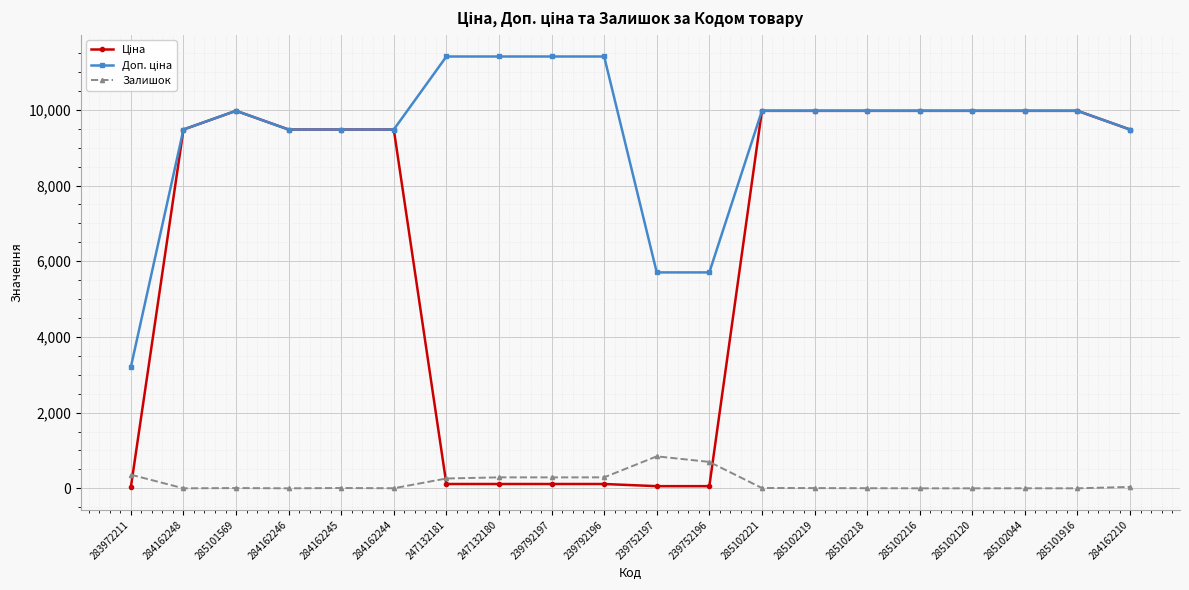

True or false: Залишок has more than 1 interior local peaks.

True